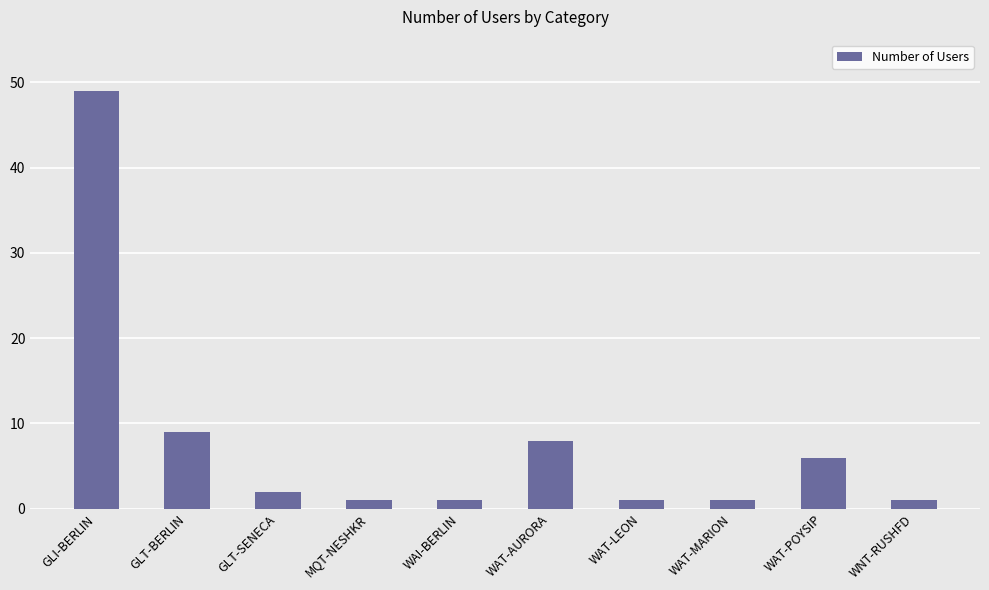

Where is the data nearest to the value 25?

GLT-BERLIN